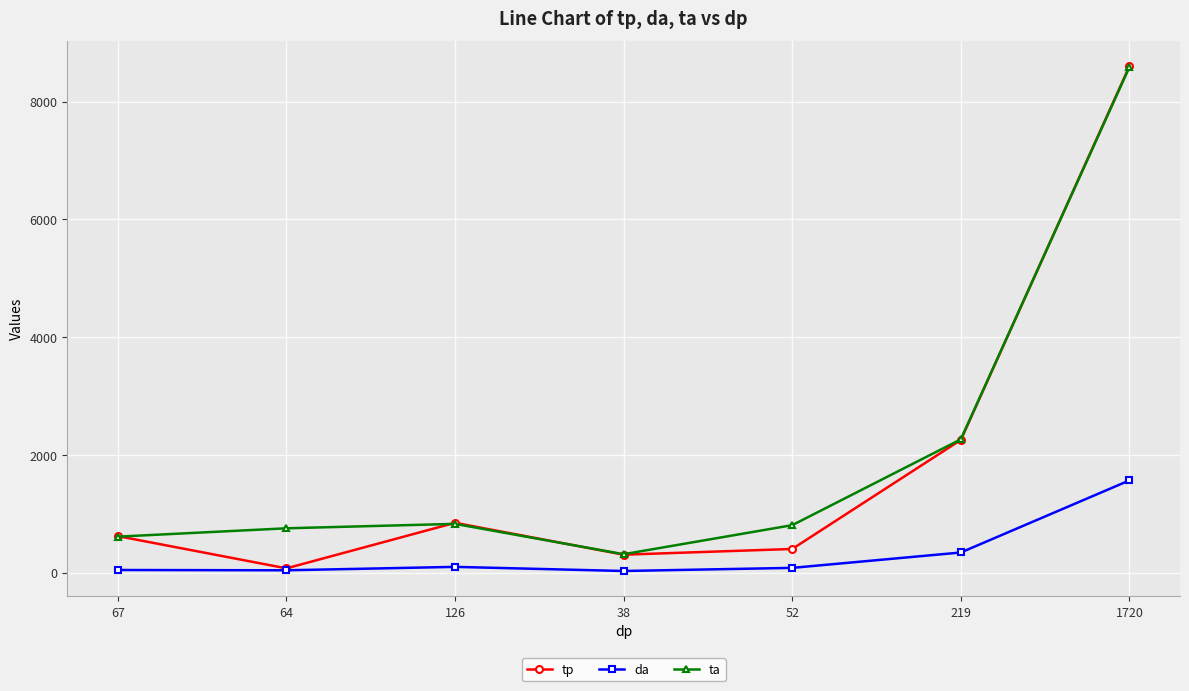

What is the maximum value shown in the chart?

8600